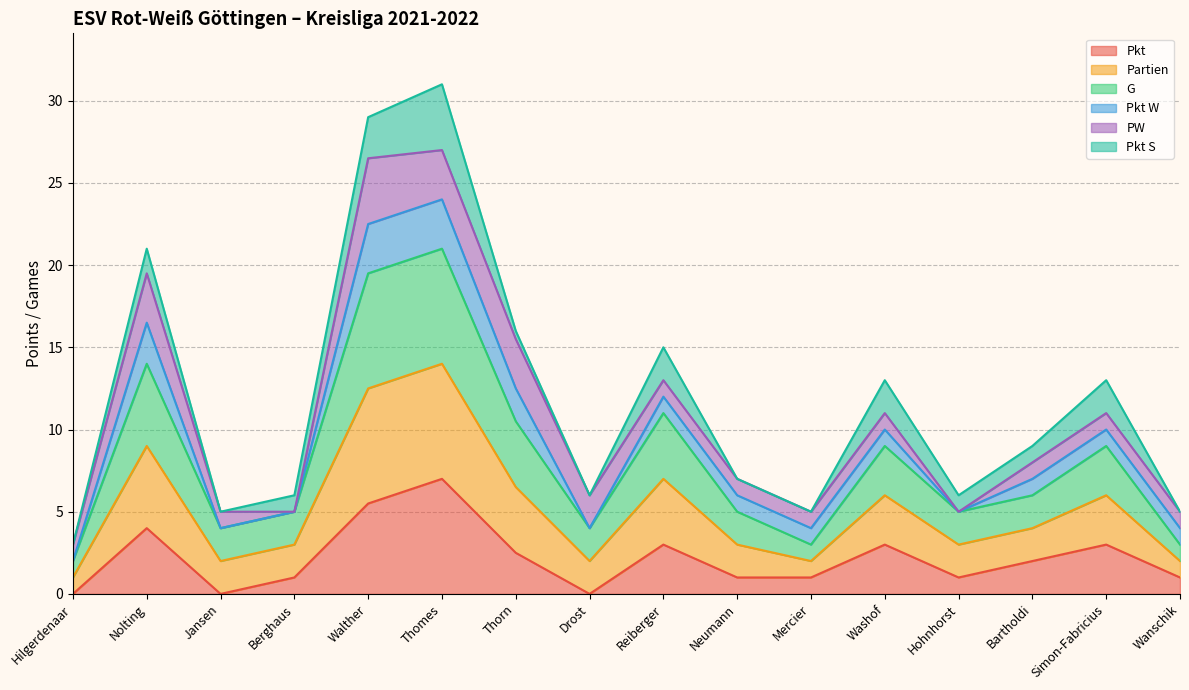

Does the chart have visible grid lines?

Yes